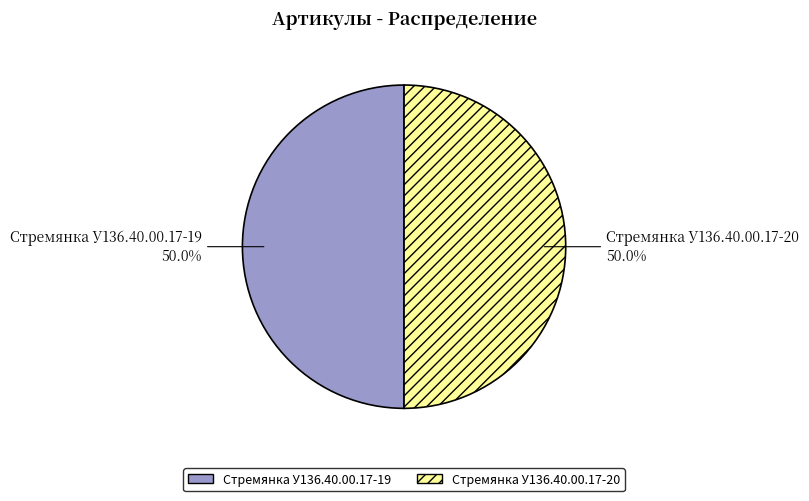

To the nearest percent, what portion does Стремянка У136.40.00.17-20 represent?

50%